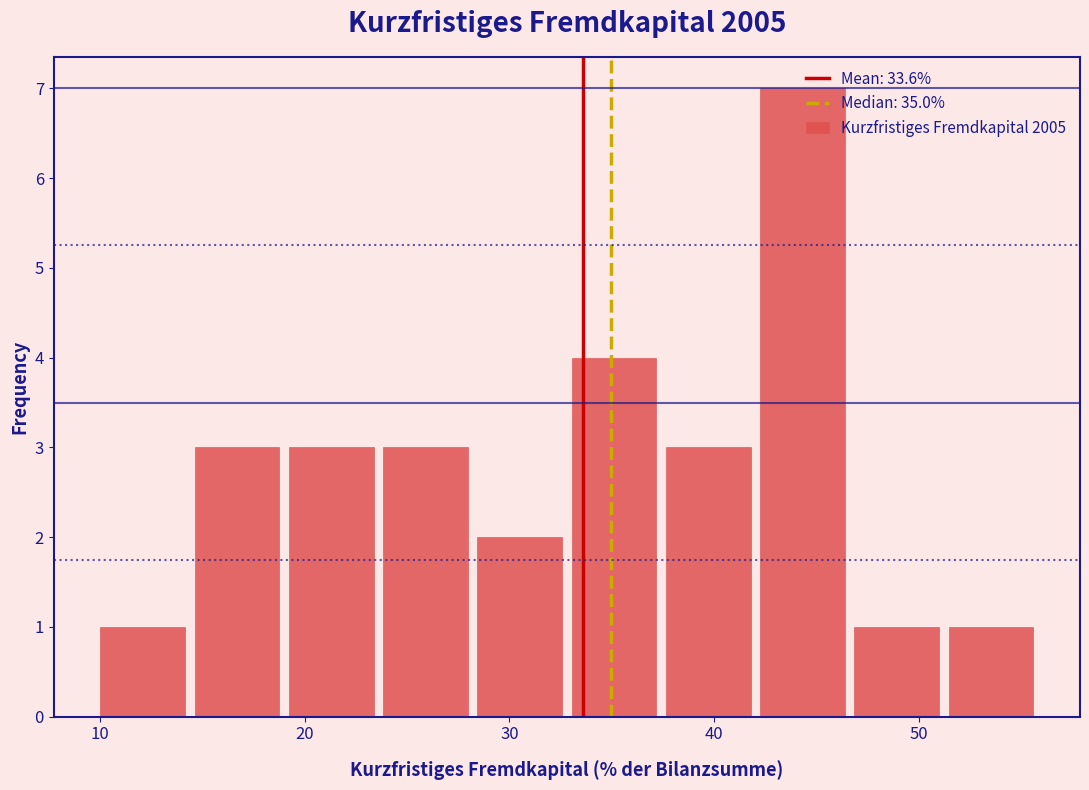

Reading left to right, transcribe this chart: for each bar, give the range it covers on the x-axis and its height. Neither the bar edges nor the heights are printed on the chart, so give them approximately, as read against the axes.

9.8 to 14.4: 1
14.4 to 19.0: 3
19.0 to 23.6: 3
23.6 to 28.2: 3
28.2 to 32.8: 2
32.8 to 37.4: 4
37.4 to 42.0: 3
42.0 to 46.6: 7
46.6 to 51.2: 1
51.2 to 55.8: 1